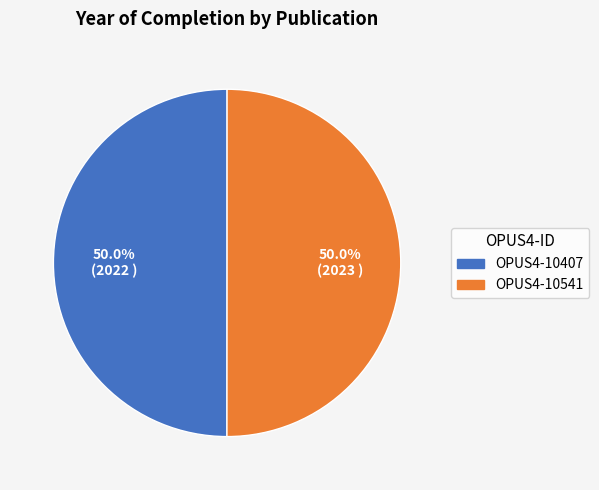

What is the ratio of the value at OPUS4-10541 to the value at OPUS4-10407?

1.0